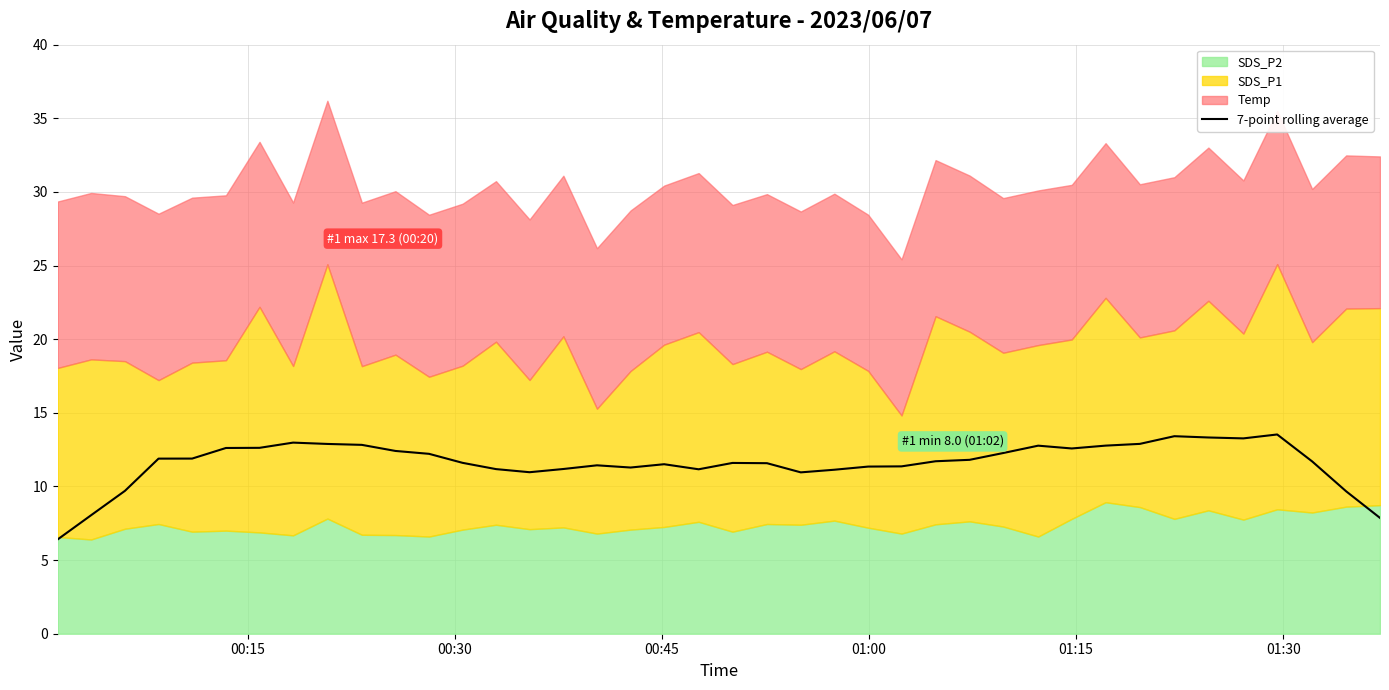

Reading left to right, extract all data points from this chart.

6.4	8.0	9.7	11.9	11.9	12.6	12.6	13.0	12.9	12.8	12.4	12.2	11.6	11.2	11.0	11.2	11.4	11.3	11.5	11.2	11.6	11.6	11.0	11.1	11.4	11.4	11.7	11.8	12.3	12.8	12.6	12.8	12.9	13.4	13.3	13.3	13.5	11.7	9.7	7.9